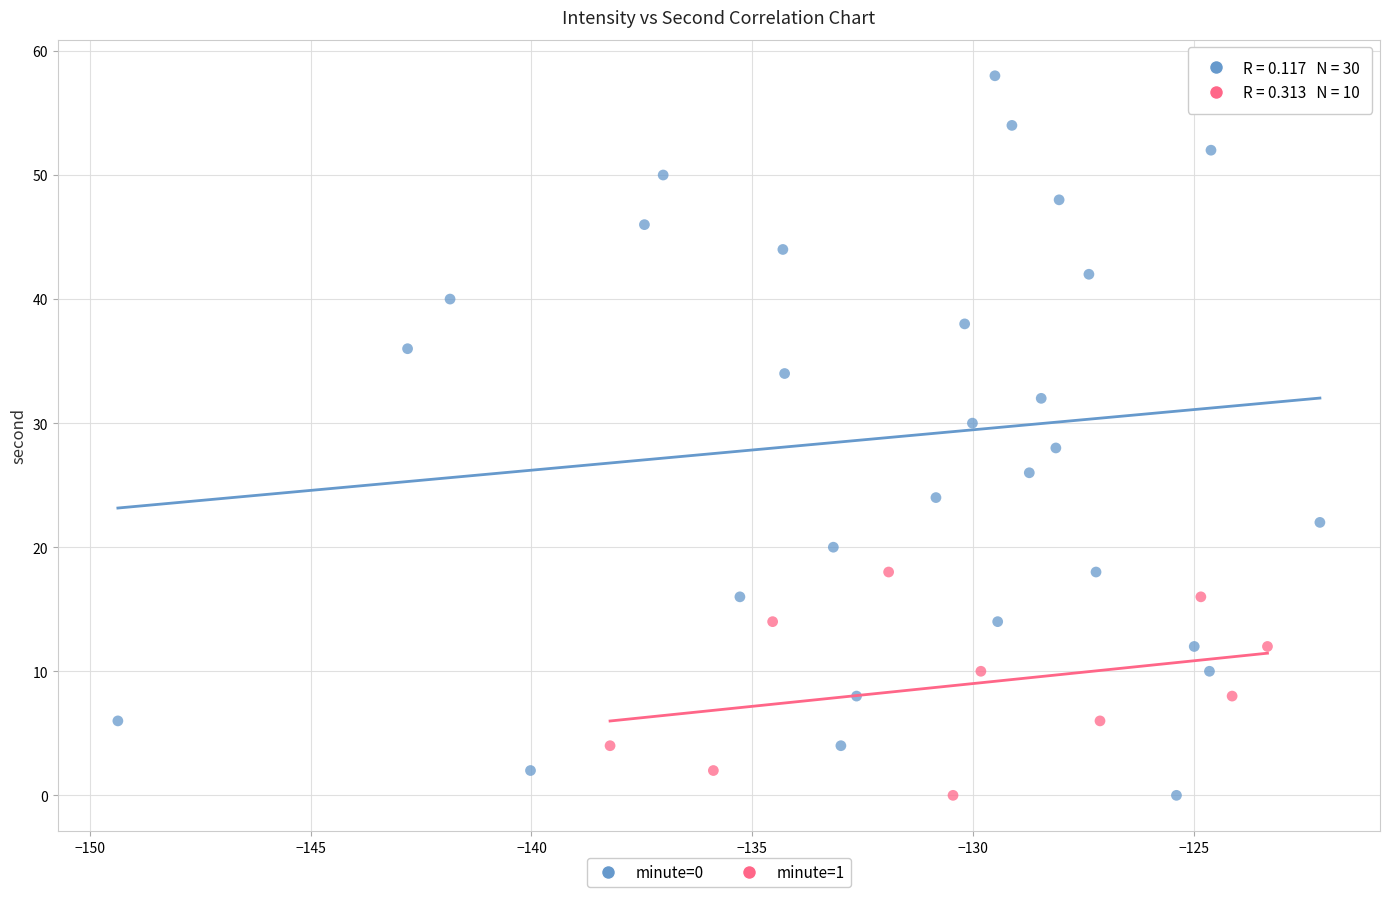

Which series has the widest spread of Y values?

minute=0